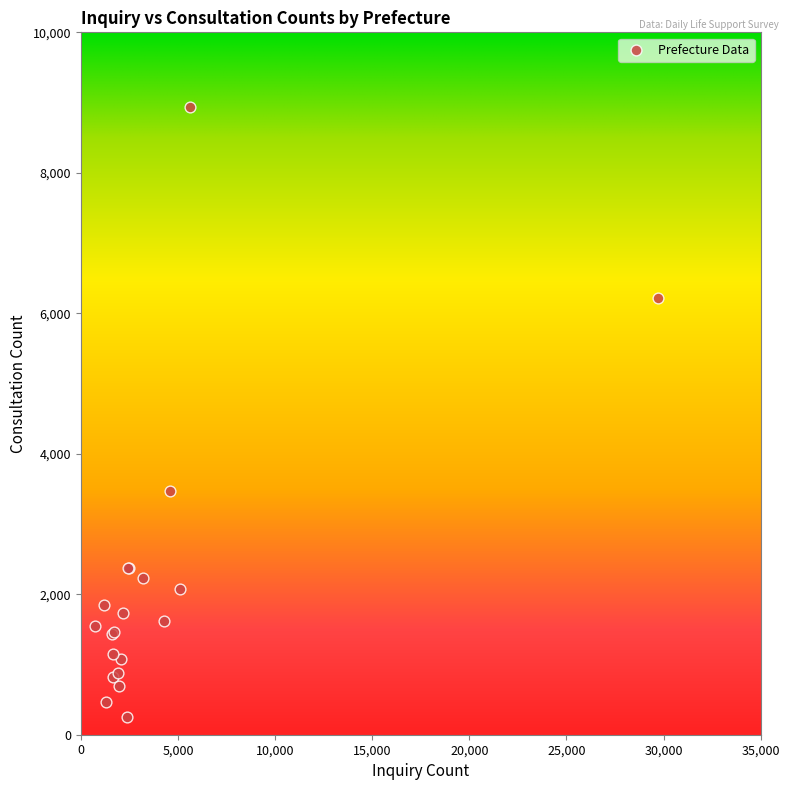

What Y value in the scatter plot is closest to 4599?

3470